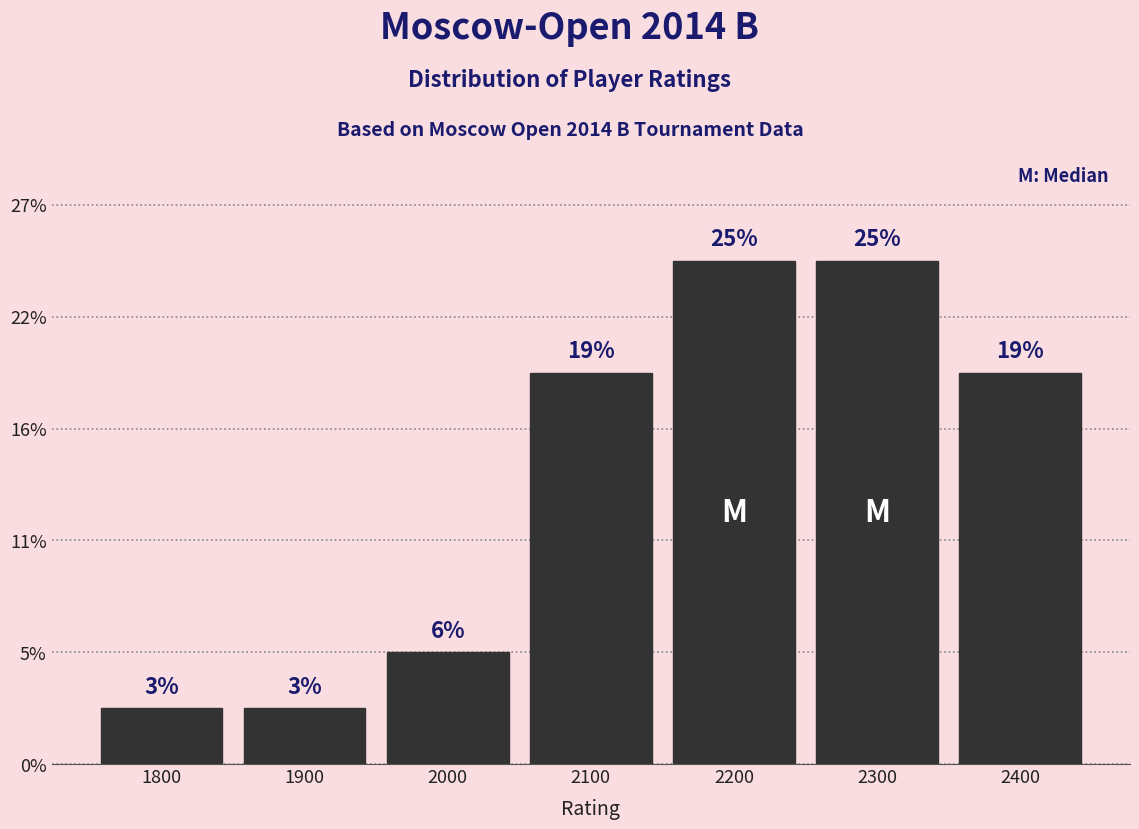

Are the bars horizontal?

No